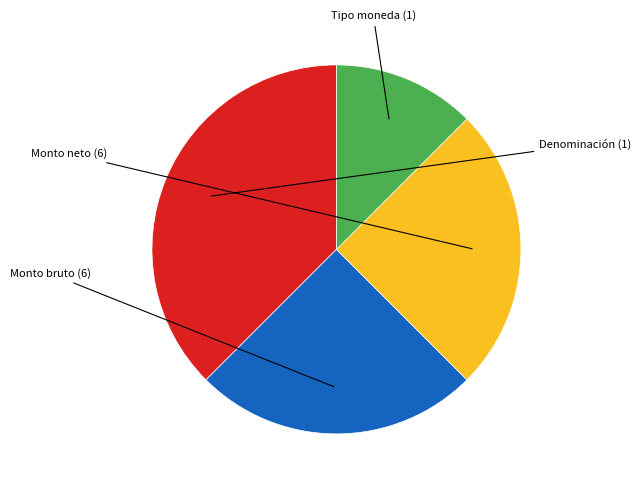

Is there a majority slice in this chart?

No